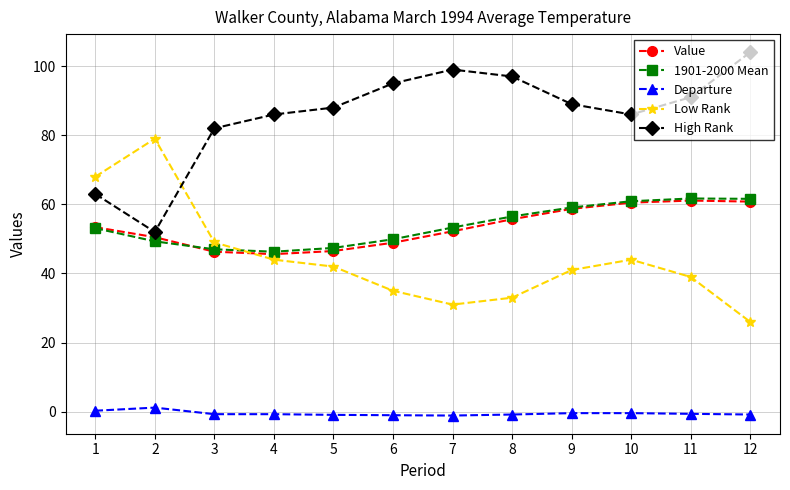

The value of 1901-2000 Mean at 9 is 86.5. True or false?

False